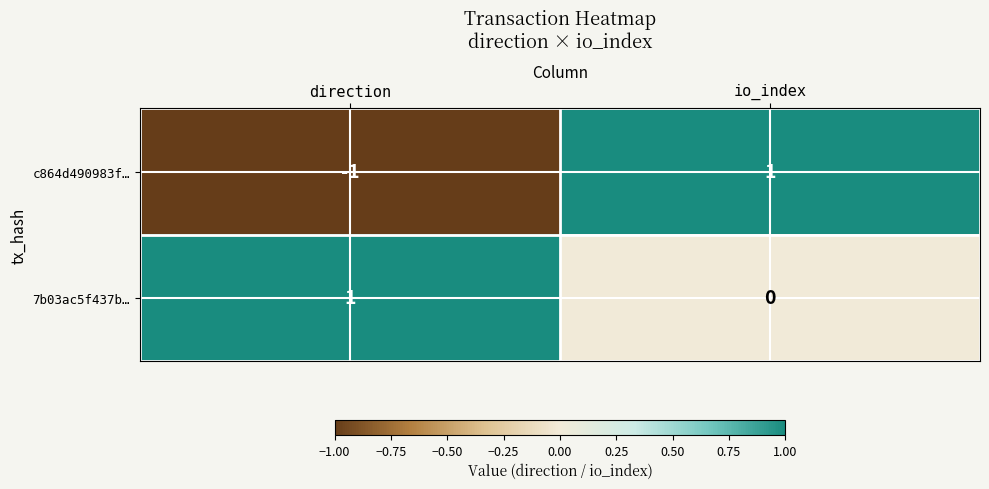

Is it true that 7b03ac5f437b… equals 1 at direction?

True